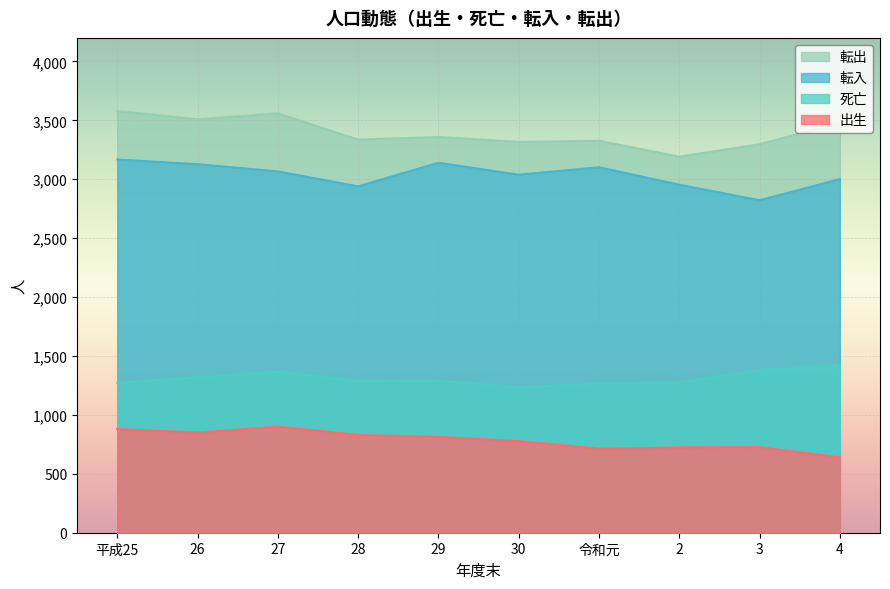

Is it true that 転入 equals 5313 at 27?

False